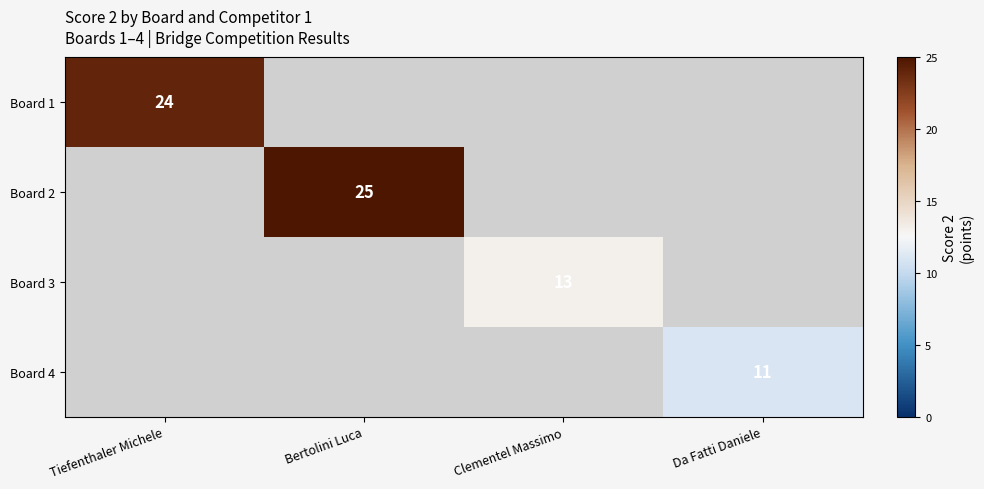

The Board 3 series shows 13 at Clementel Massimo. True or false?

True